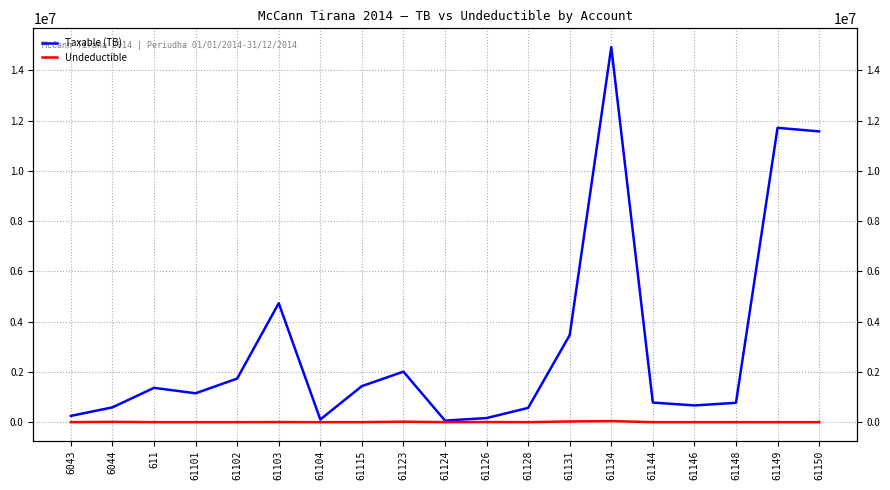

At which category does Undeductible reach its first local peak?

6044